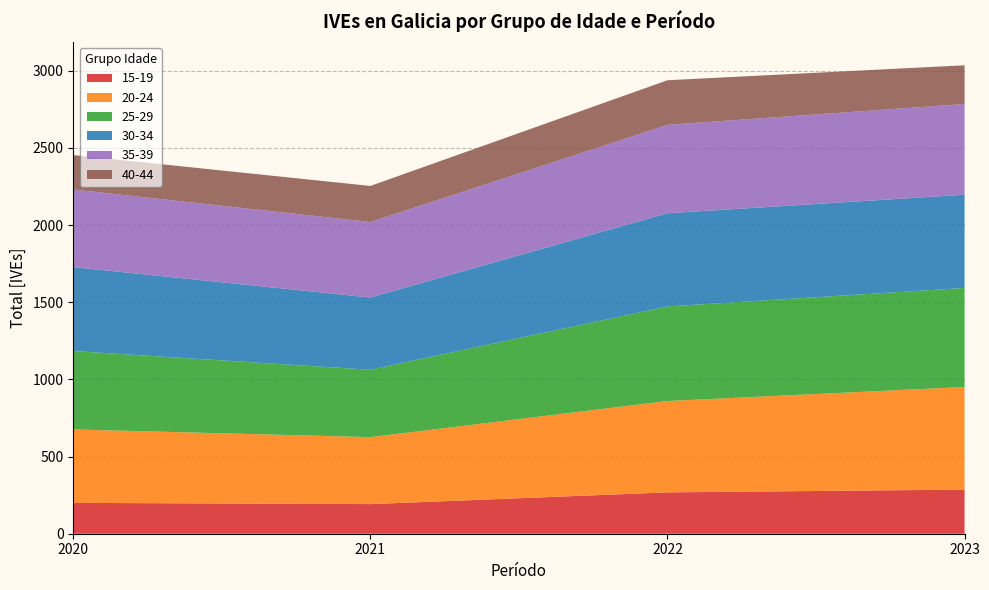

Reading right to left, transcribe all the data shown in this chart.

15-19: 286	268	192	200
20-24: 665	592	434	476
25-29: 642	613	437	508
30-34: 604	604	468	544
35-39: 588	573	489	503
40-44: 251	289	234	223